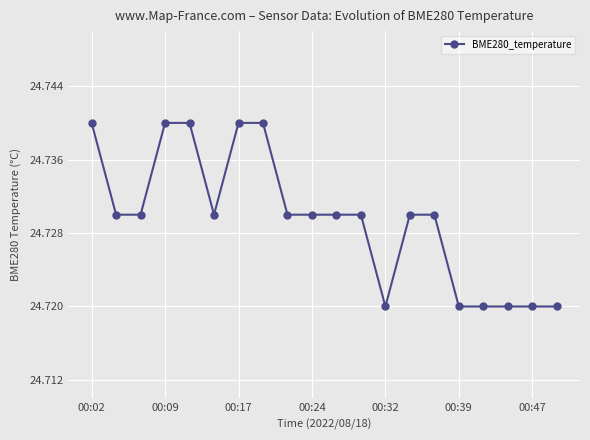

What is the sum of all values?

494.6